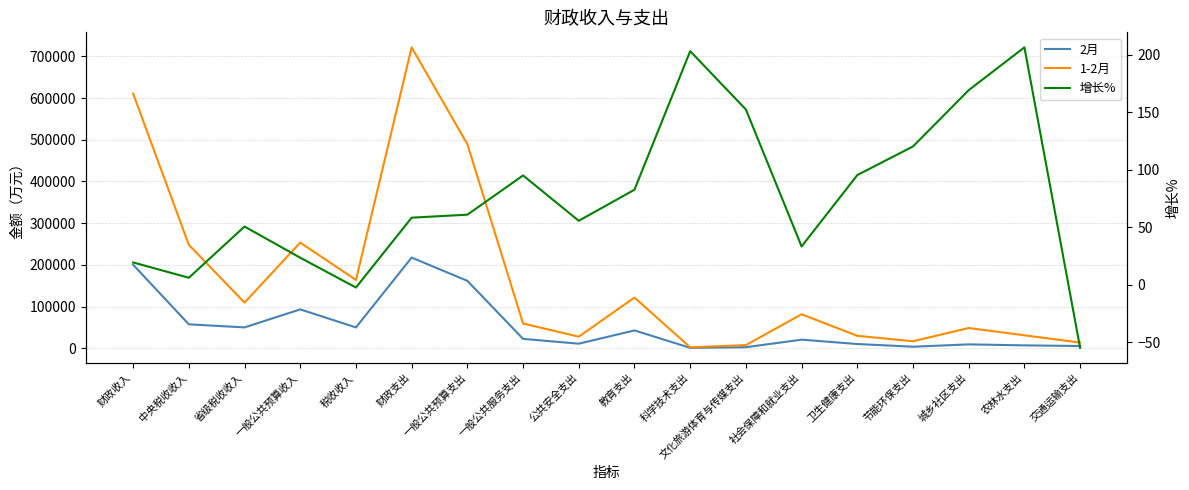

Between 税收收入 and 交通运输支出, which series saw the biggest shift?

1-2月